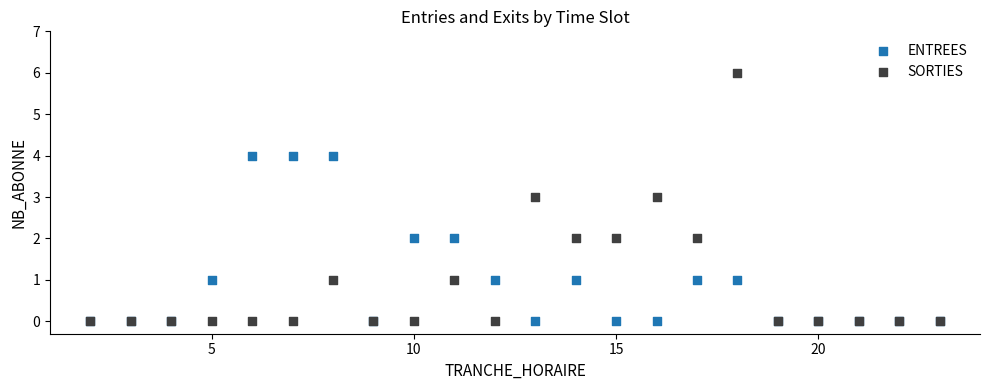

Which series has the largest Y range (max minus min)?

SORTIES